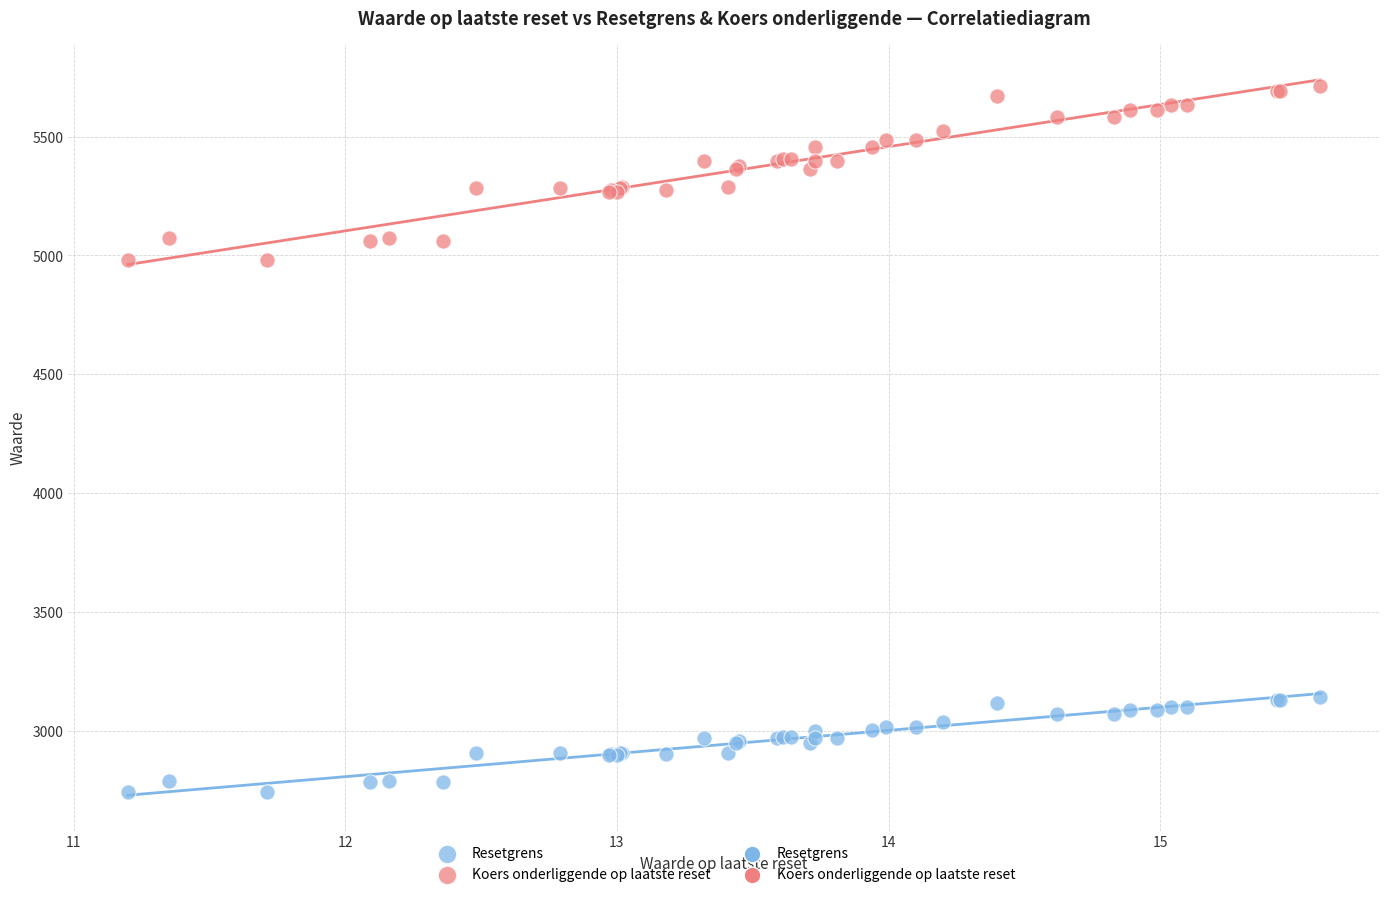

Which series reaches the maximum Y coordinate?

Koers onderliggende op laatste reset